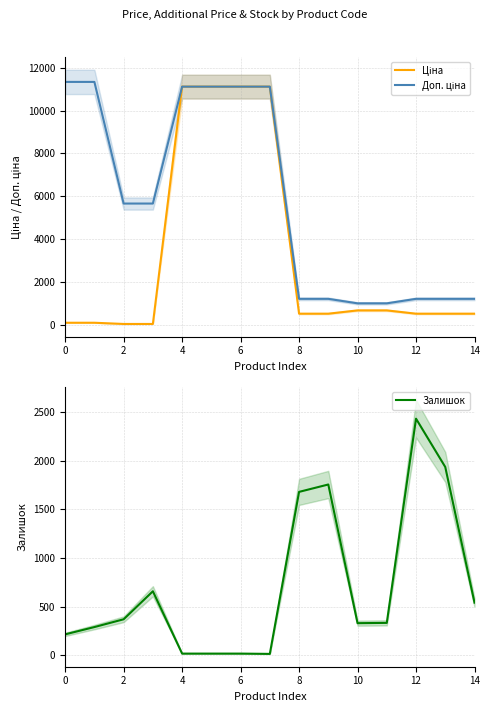

How many lines are shown in the chart?

3